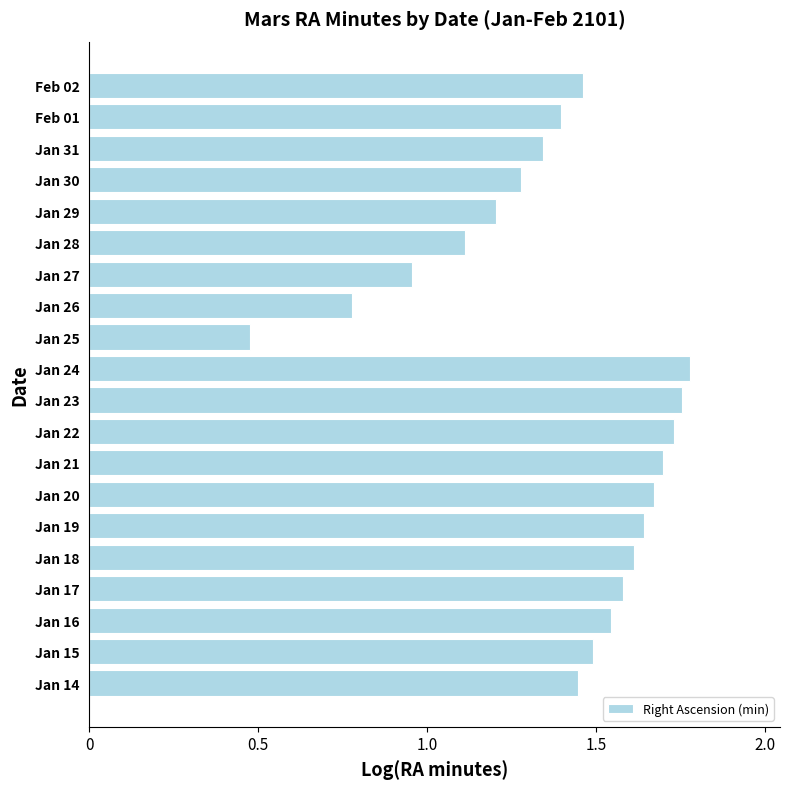

What is the approximate value at Jan 29?

1.2